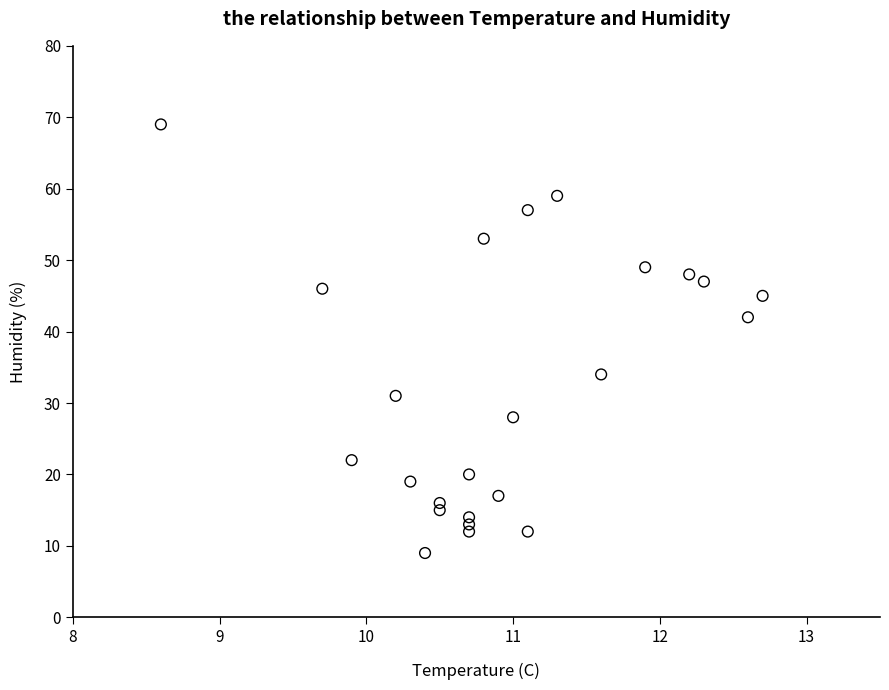

What is the range of Y values (max minus min)?

60